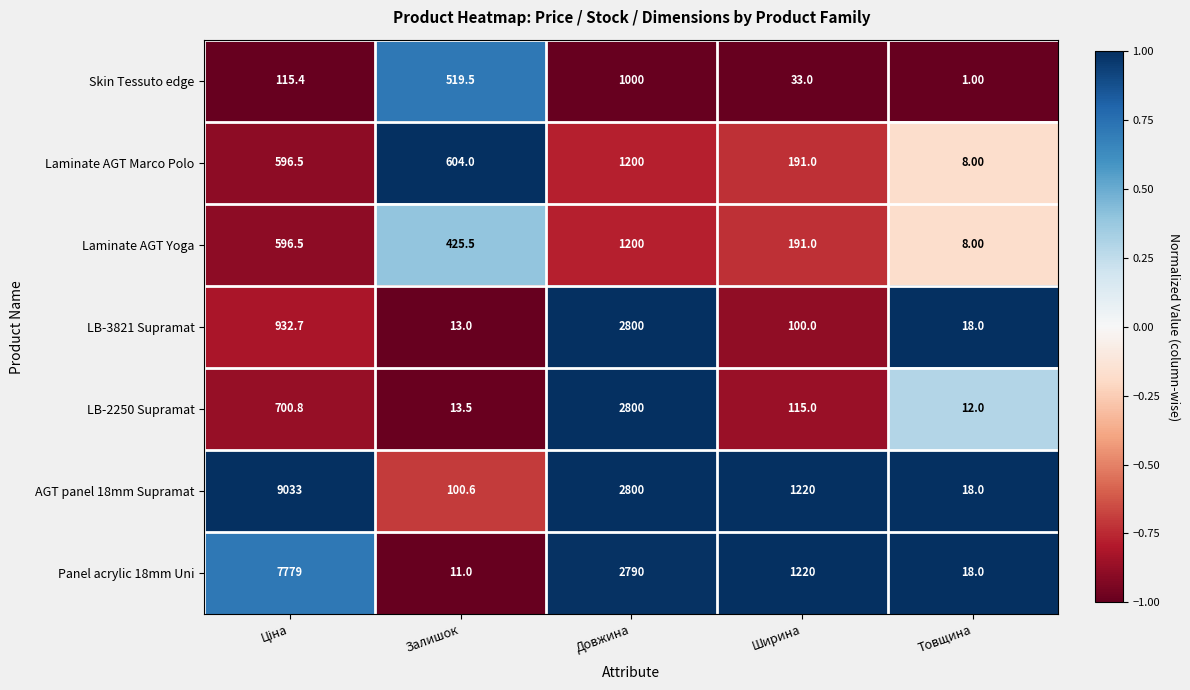

What is the average value of the AGT panel 18mm Supramat series?

2634.3